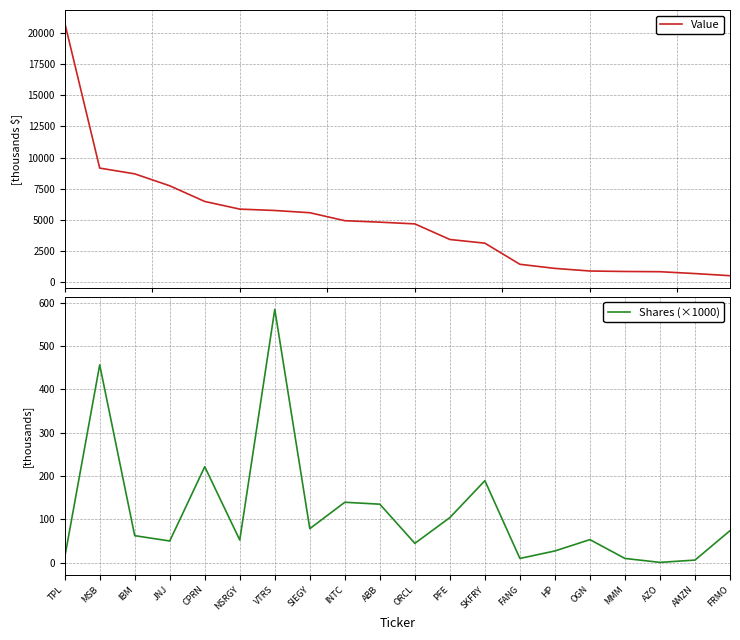

Reading left to right, what are all the values shown in this chart?

Value: TPL=20812.0	MSB=9161.0	IBM=8701.0	JNJ=7744.0	CPRN=6488.0	NSRGY=5876.0	VTRS=5765.0	SIEGY=5586.0	INTC=4947.0	ABB=4830.0	ORCL=4691.0	PFE=3442.0	SKFRY=3147.0	FANG=1455.0	HP=1127.0	OGN=918.0	MMM=880.0	AZO=861.0	AMZN=713.0	FRMO=542.0
Shares (×1000): TPL=11.4	MSB=456.5	IBM=62.0	JNJ=49.7	CPRN=221.2	NSRGY=51.9	VTRS=584.7	SIEGY=78.2	INTC=139.2	ABB=134.7	ORCL=44.3	PFE=103.8	SKFRY=189.0	FANG=9.4	HP=26.7	OGN=52.9	MMM=9.4	AZO=0.3	AMZN=5.6	FRMO=73.5